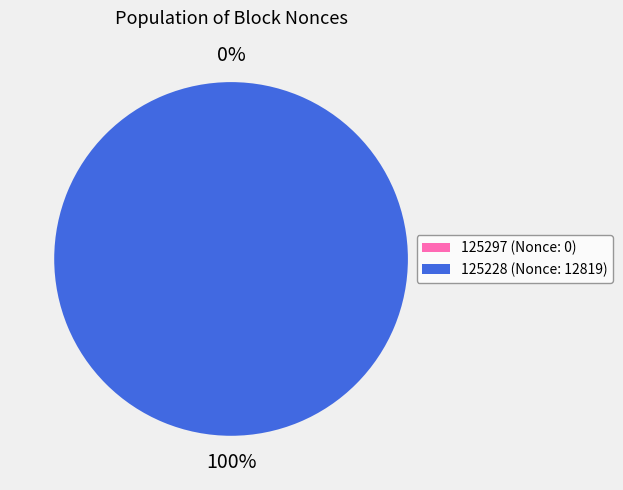

What is the change in value from 125297 to 125228?

+12819